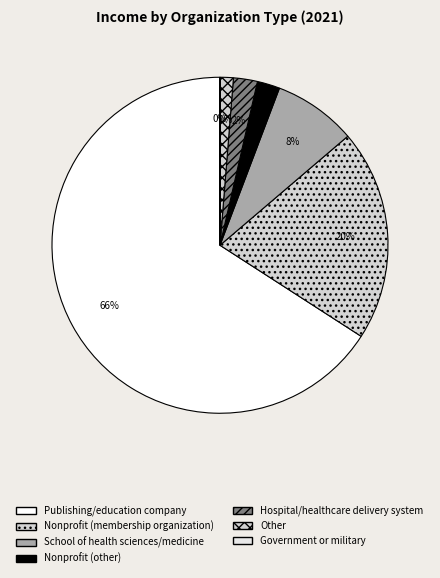

True or false: Other accounts for 1% of the total.

True